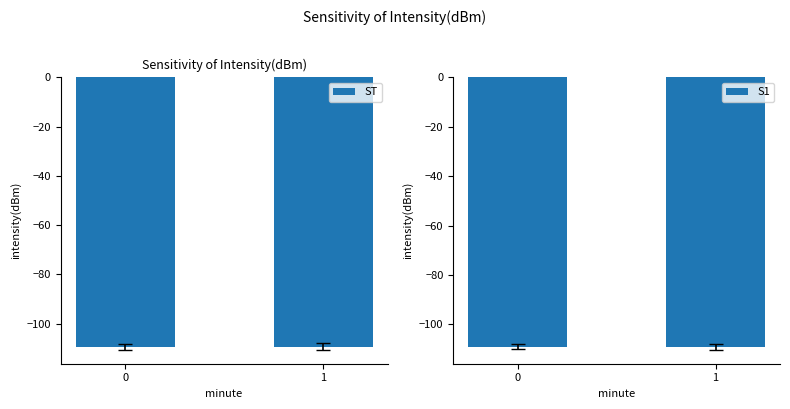

At which label does S1 reach its minimum?

1